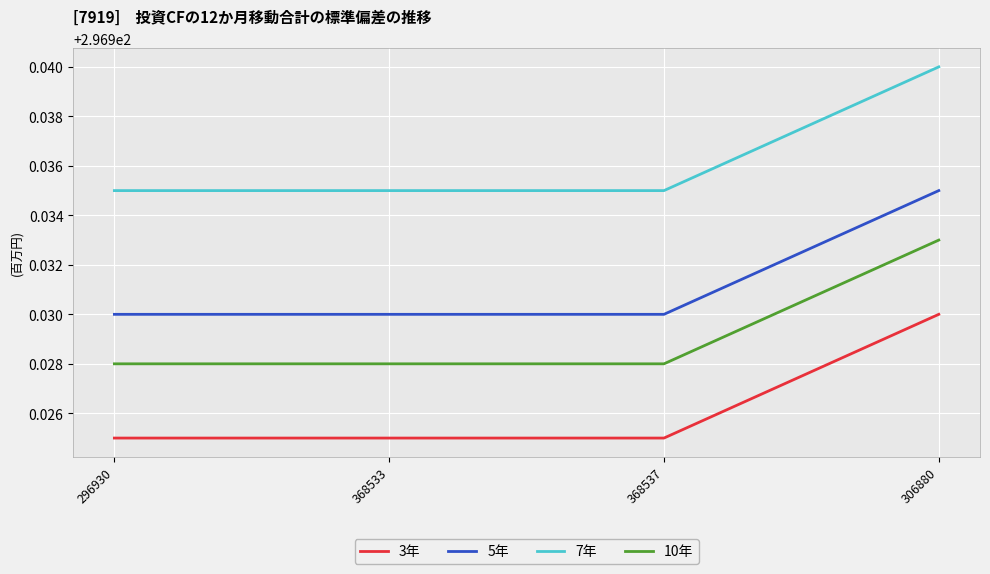

At which category does the chart reach its peak across all series?

306880